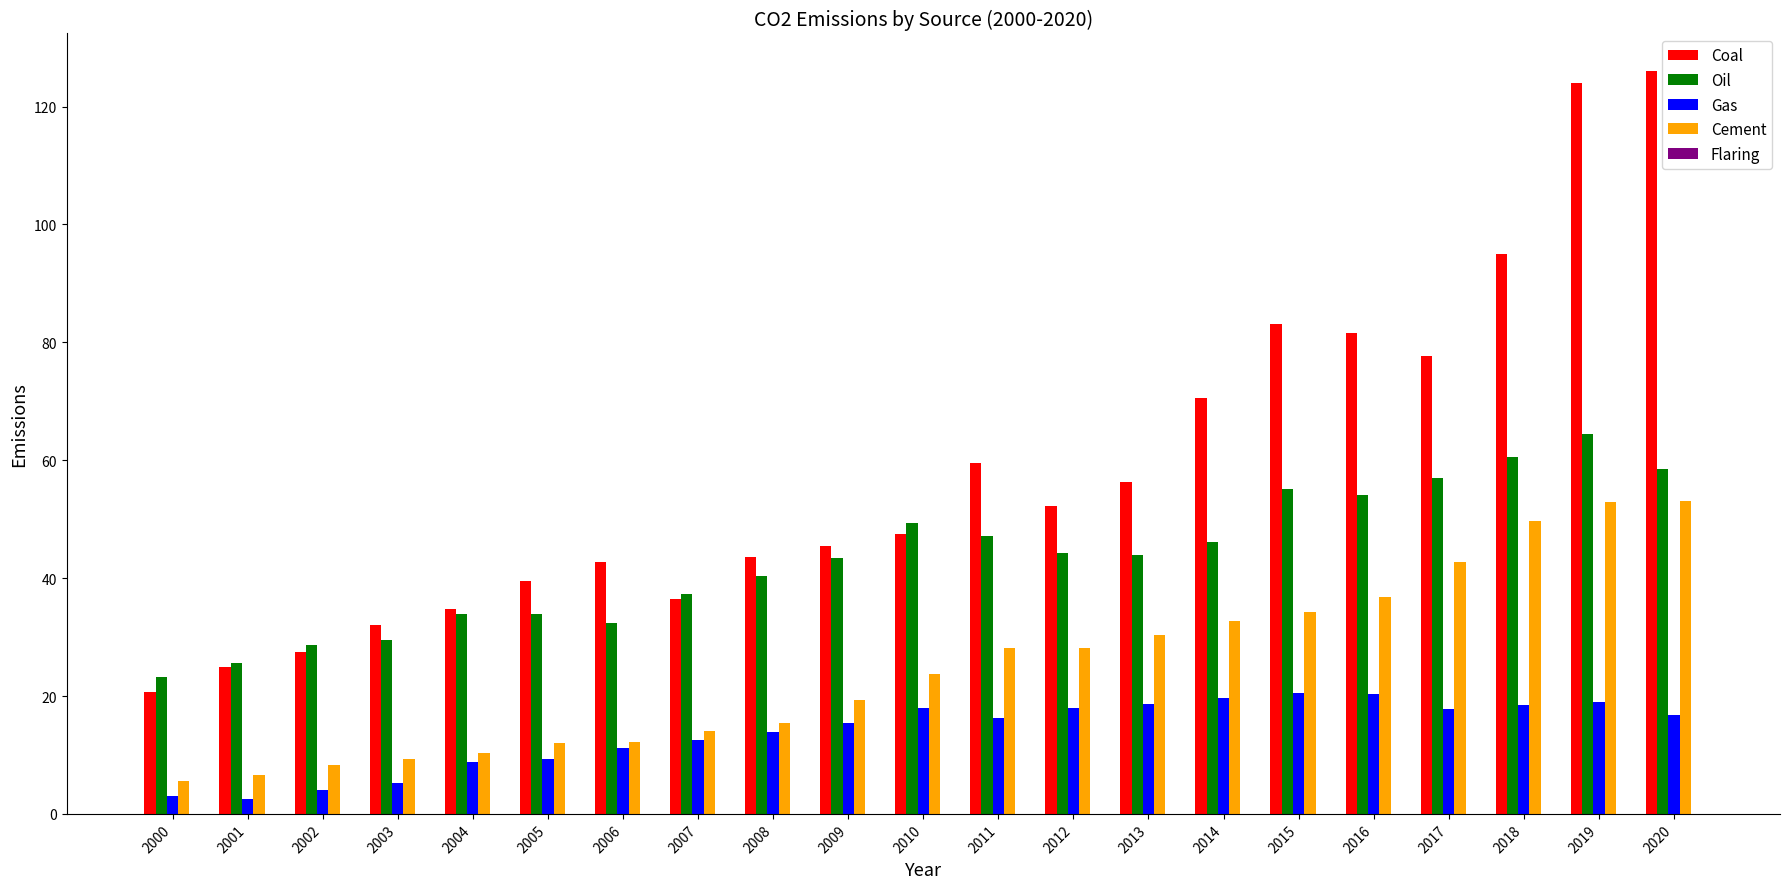

Rank the series by their maximum value, from lowest to highest.

Gas, Cement, Oil, Coal